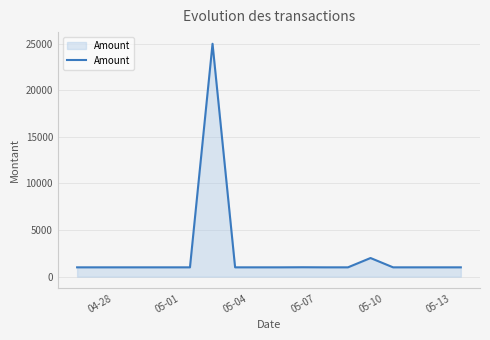

What is the difference between the maximum and minimum values?

24000